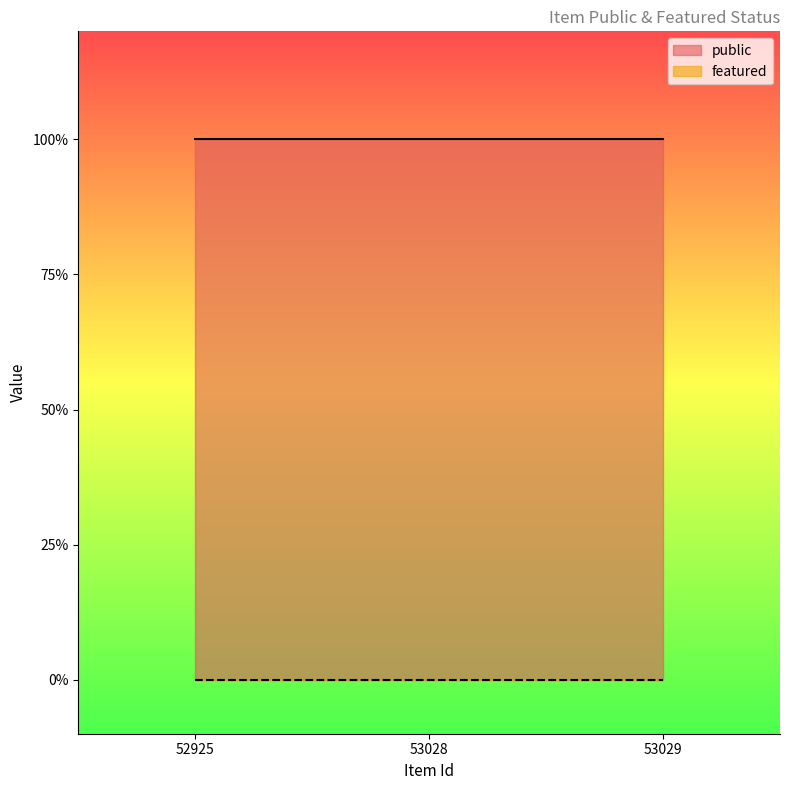

At how many categories does at least one series exceed 0?

3